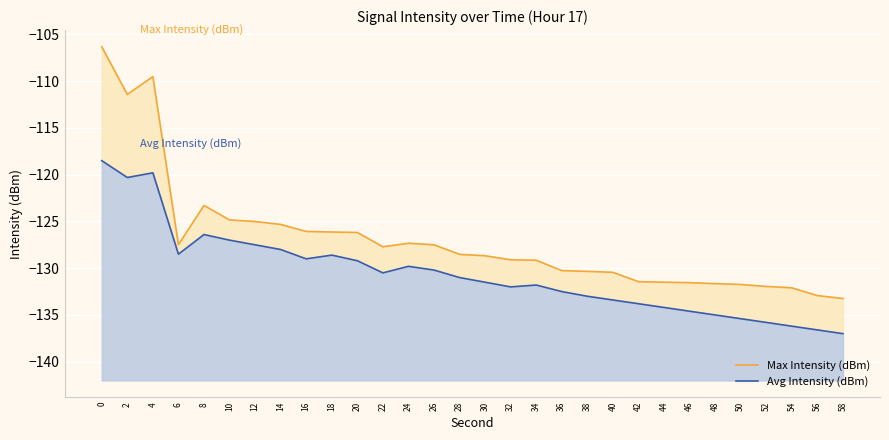

How many data points in Max Intensity (dBm) are less than -128?

16